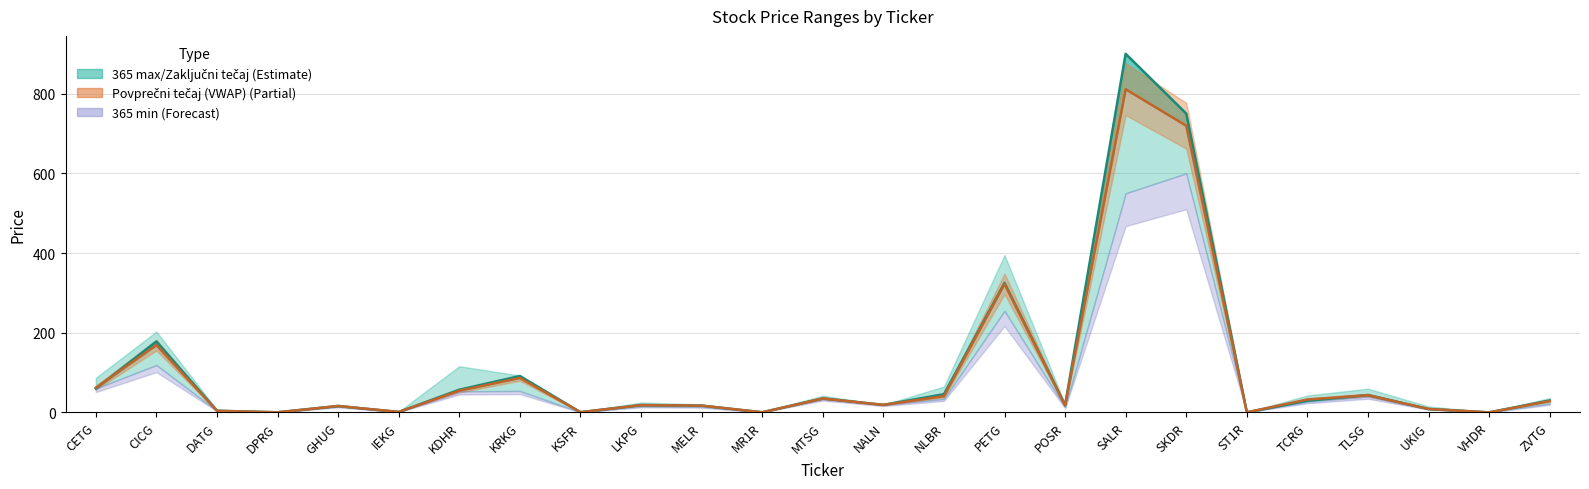

What is the smallest value displayed?

0.1